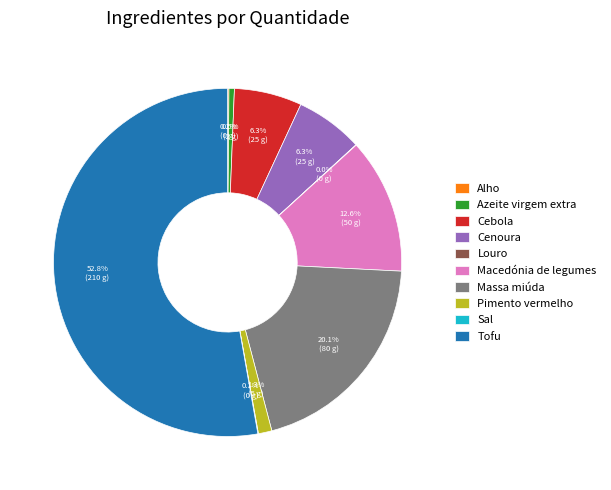

To the nearest percent, what portion does Cebola represent?

6%